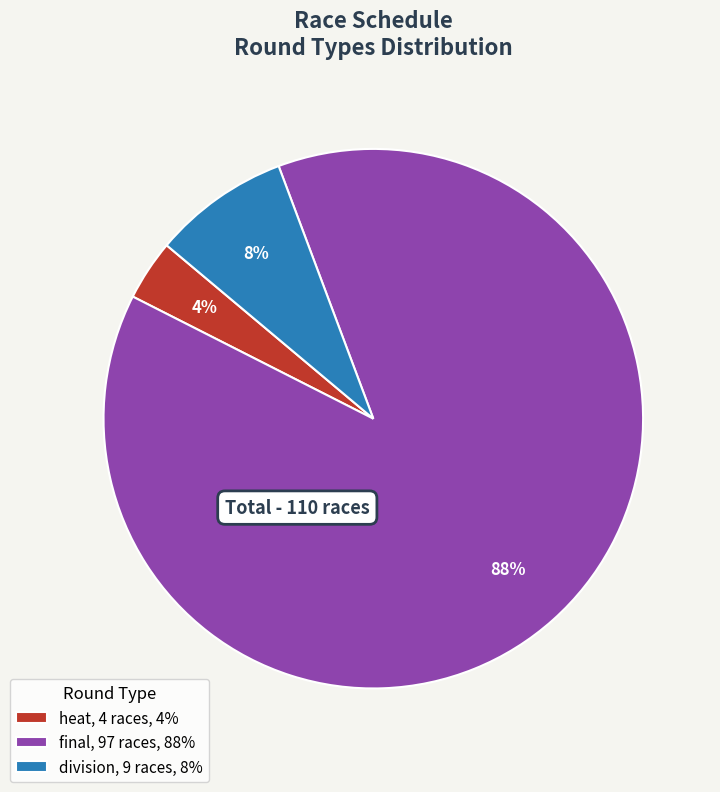

What is the largest slice in the pie chart?

final, 97 races, 88%